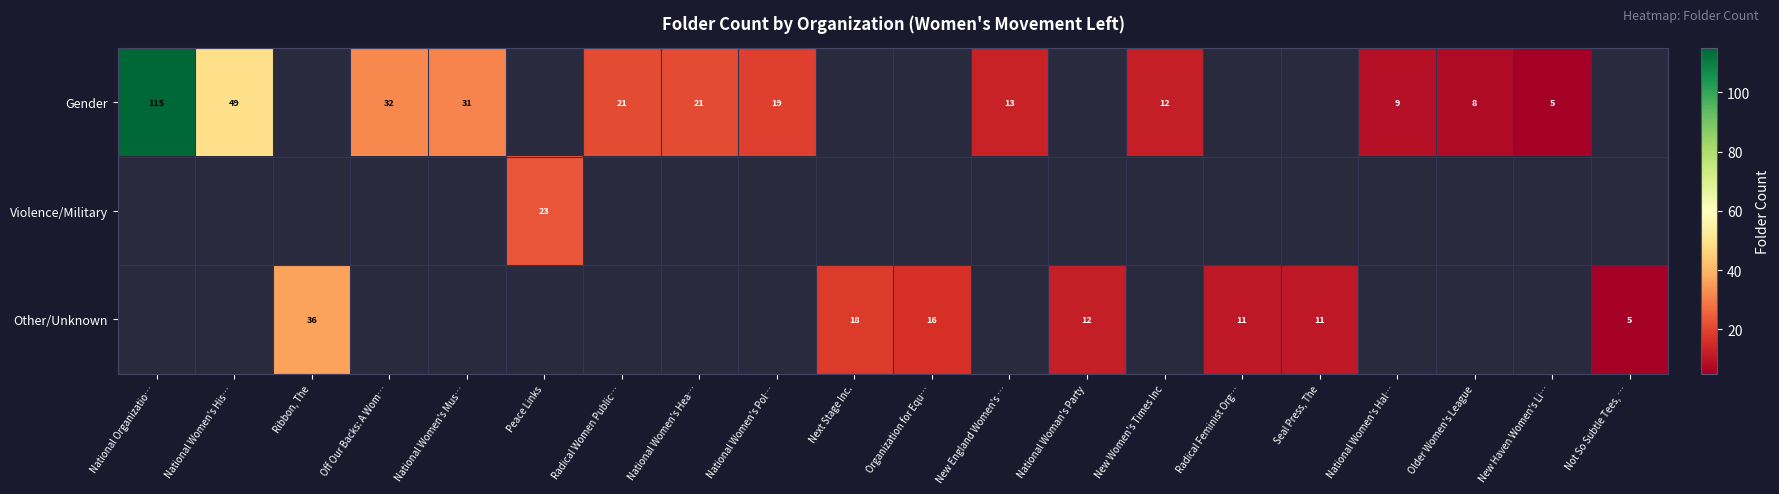

What is the highest value of the row_0 series?

115.0